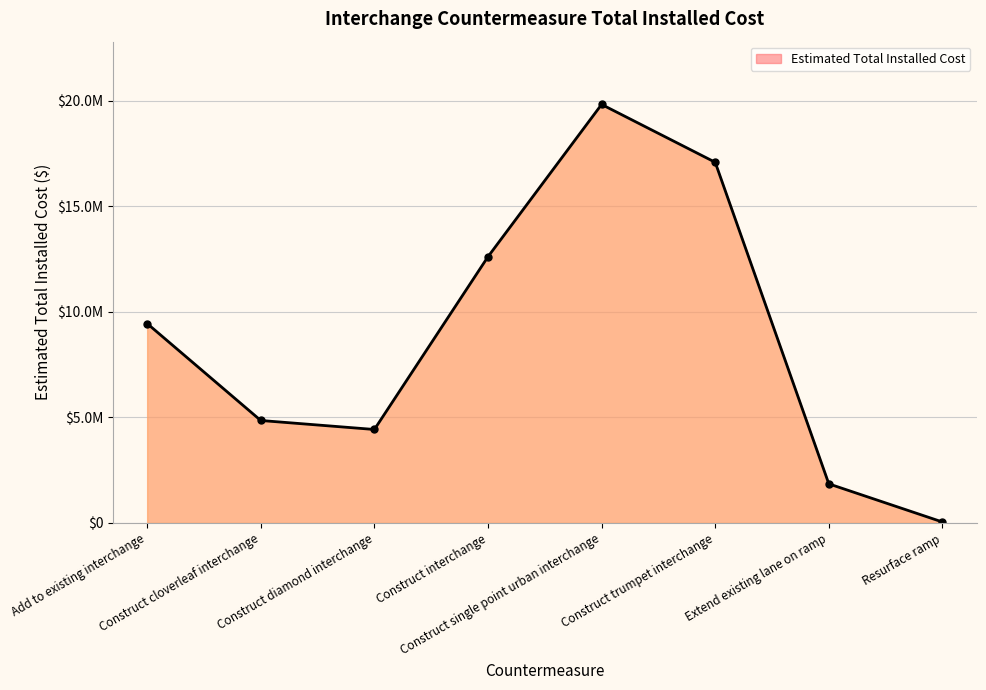

Which has a higher value, Add to existing interchange or Construct interchange?

Construct interchange